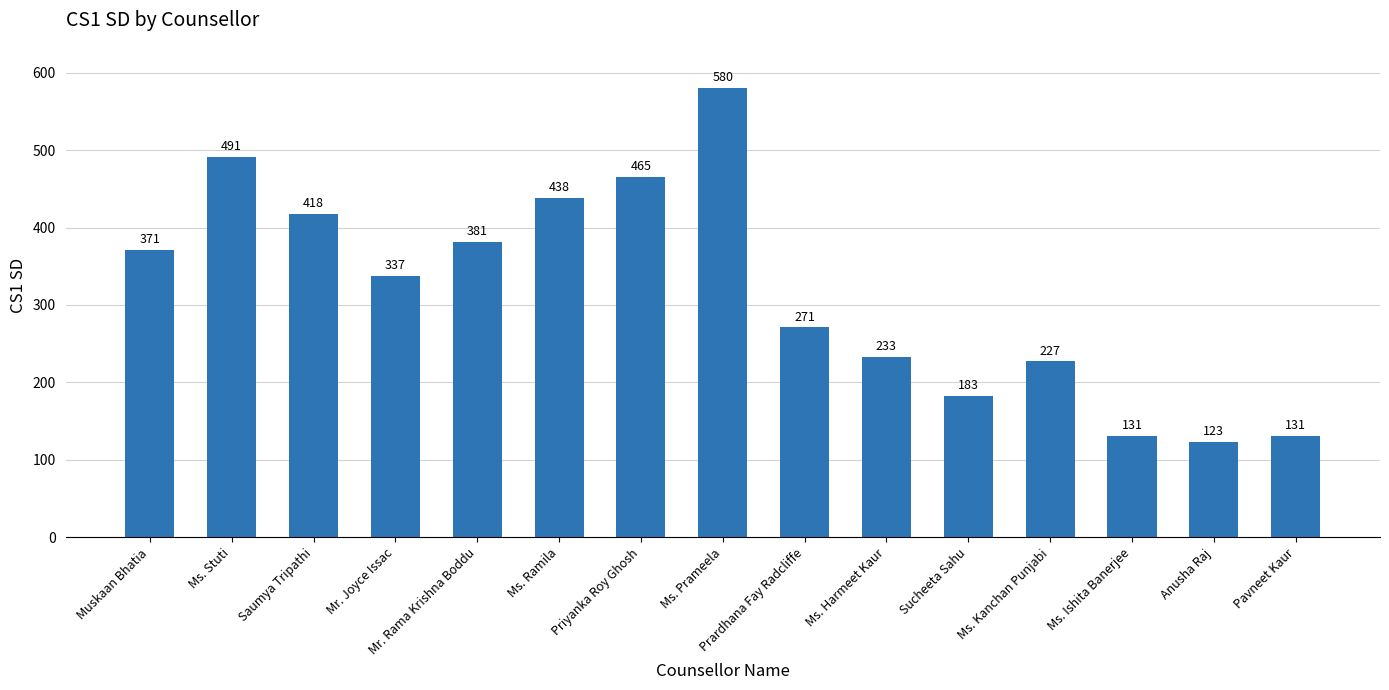

Where is the data nearest to the value 351?

Mr. Joyce Issac